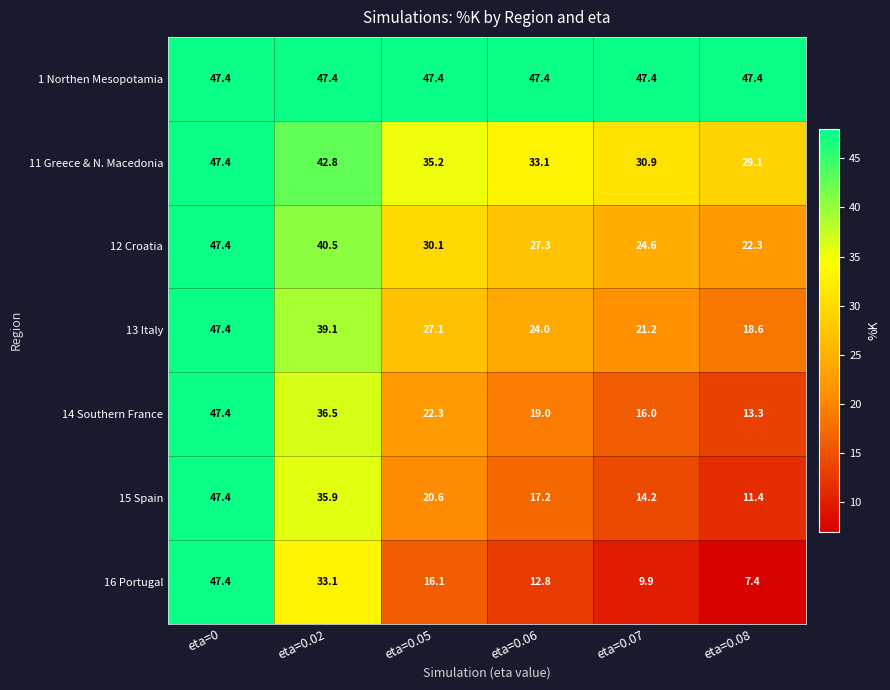

Is it true that 11 Greece & N. Macedonia equals 22.8 at eta=0.06?

False